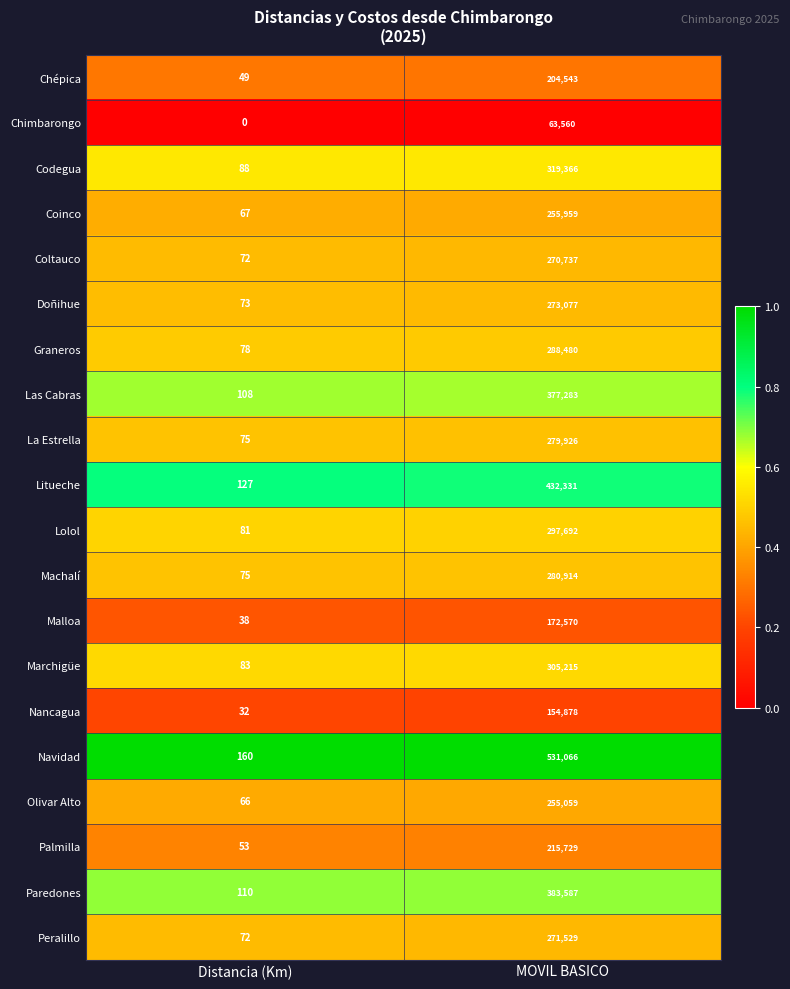

At which label does Las Cabras reach its peak?

MOVIL BASICO